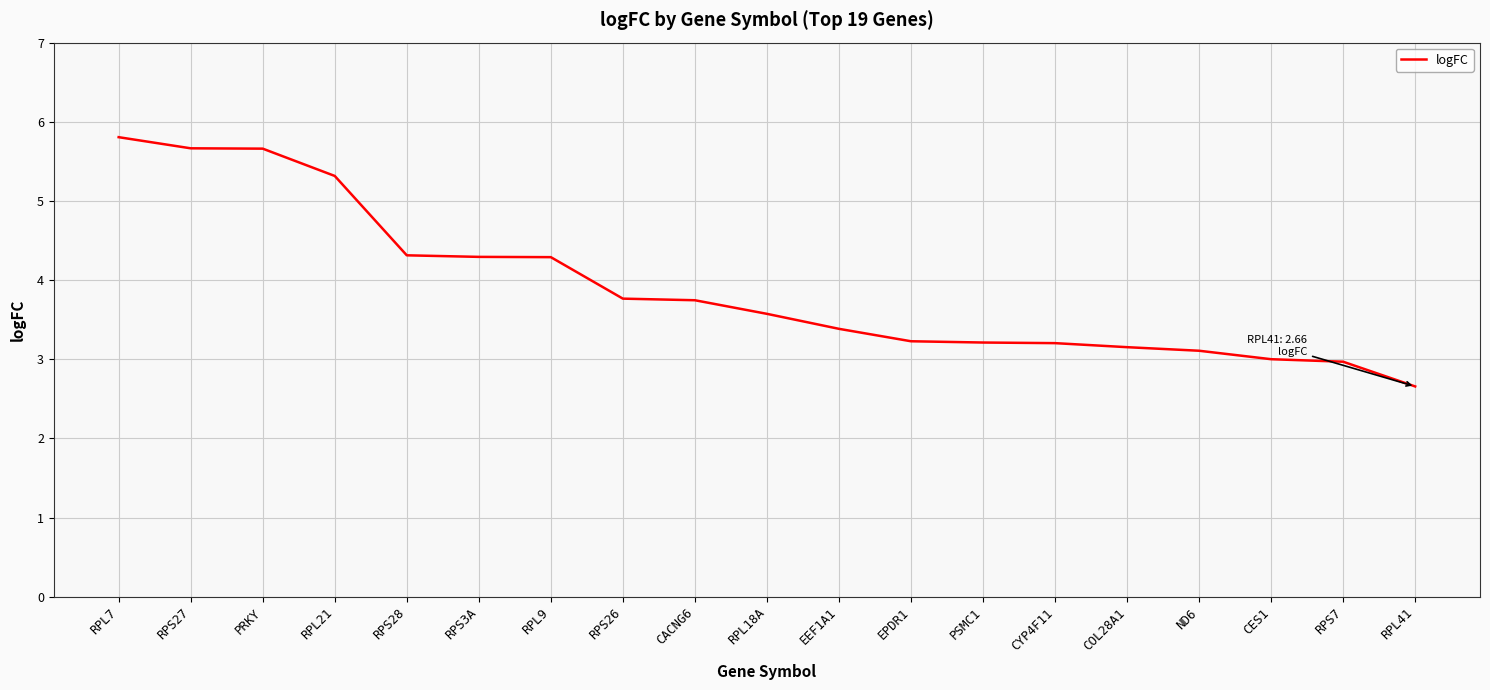

What position from the left is PRKY?

3